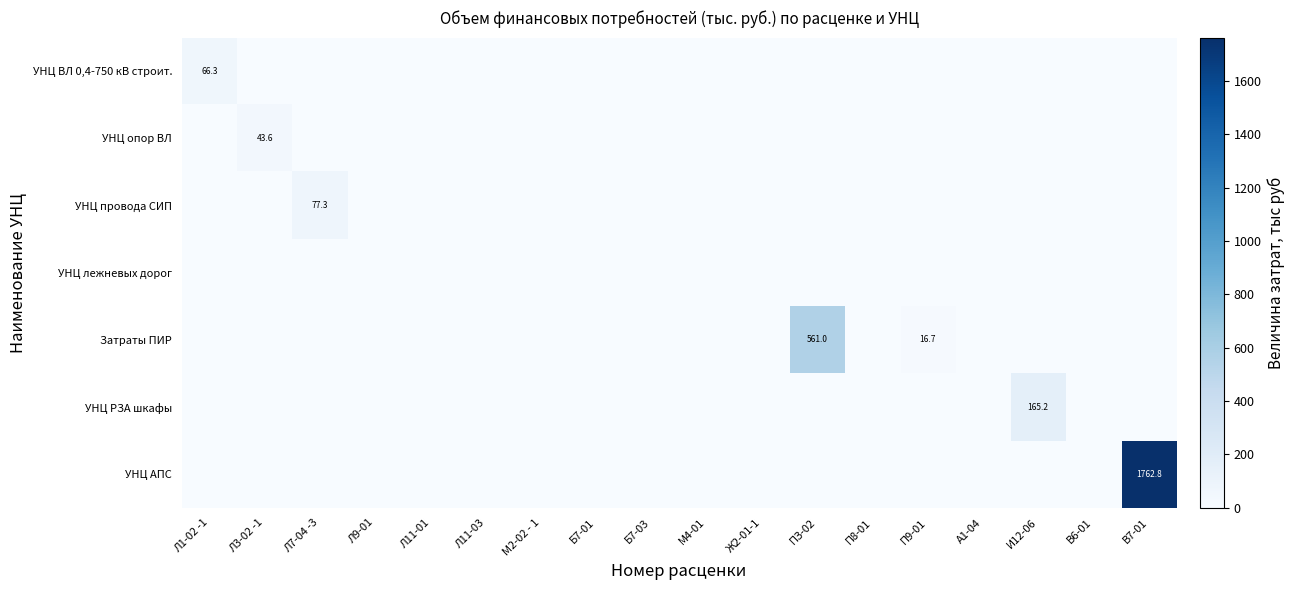

True or false: УНЦ опор ВЛ has a value of 0.0 at А1-04.

True